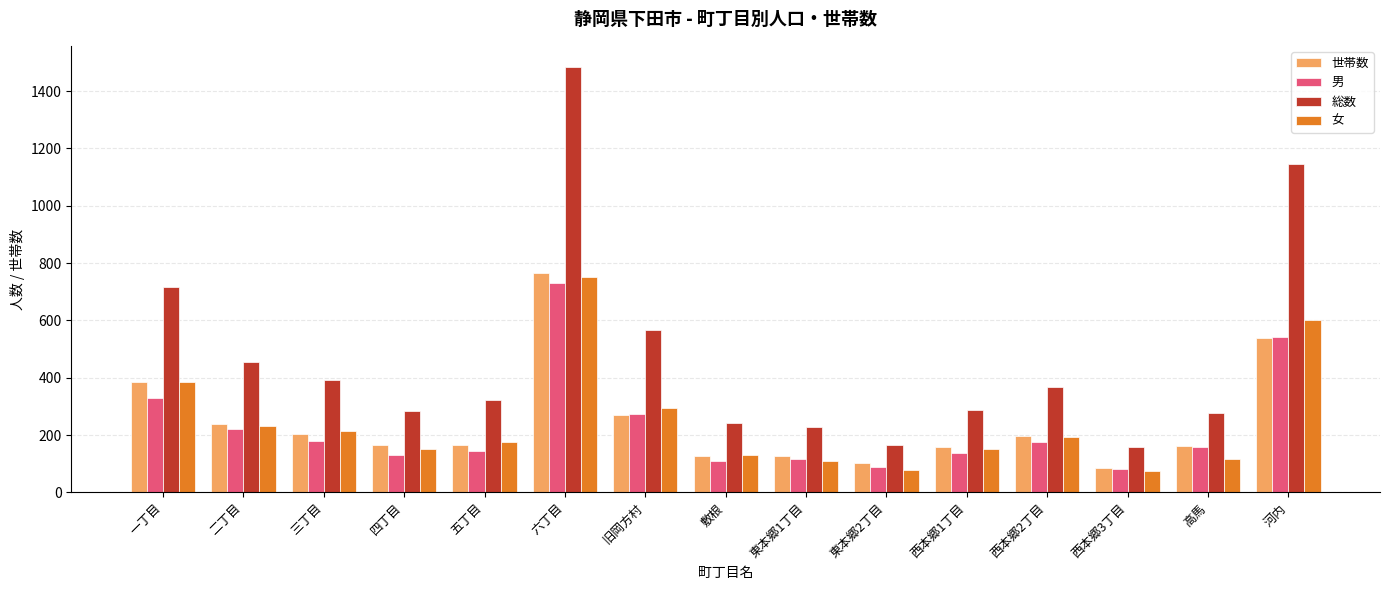

What is the minimum value for 総数?

159